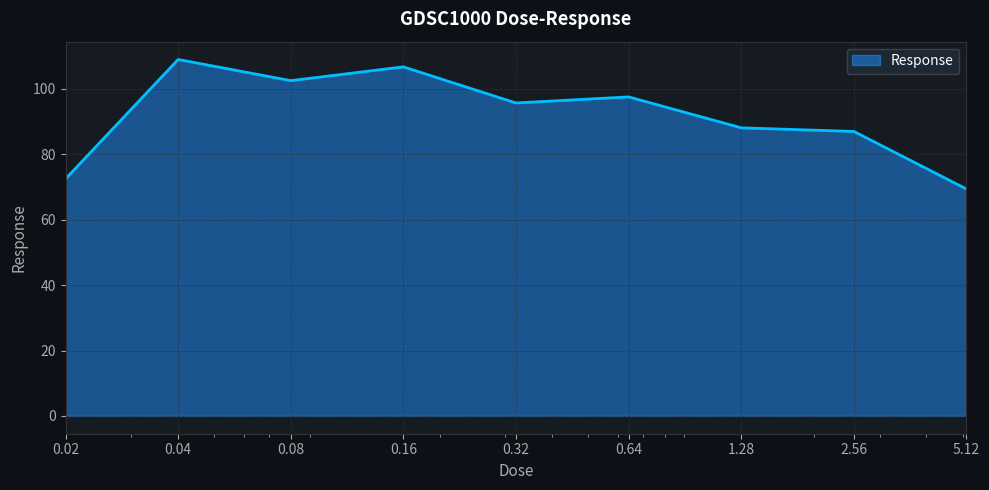

What is the minimum value shown in the chart?

69.4